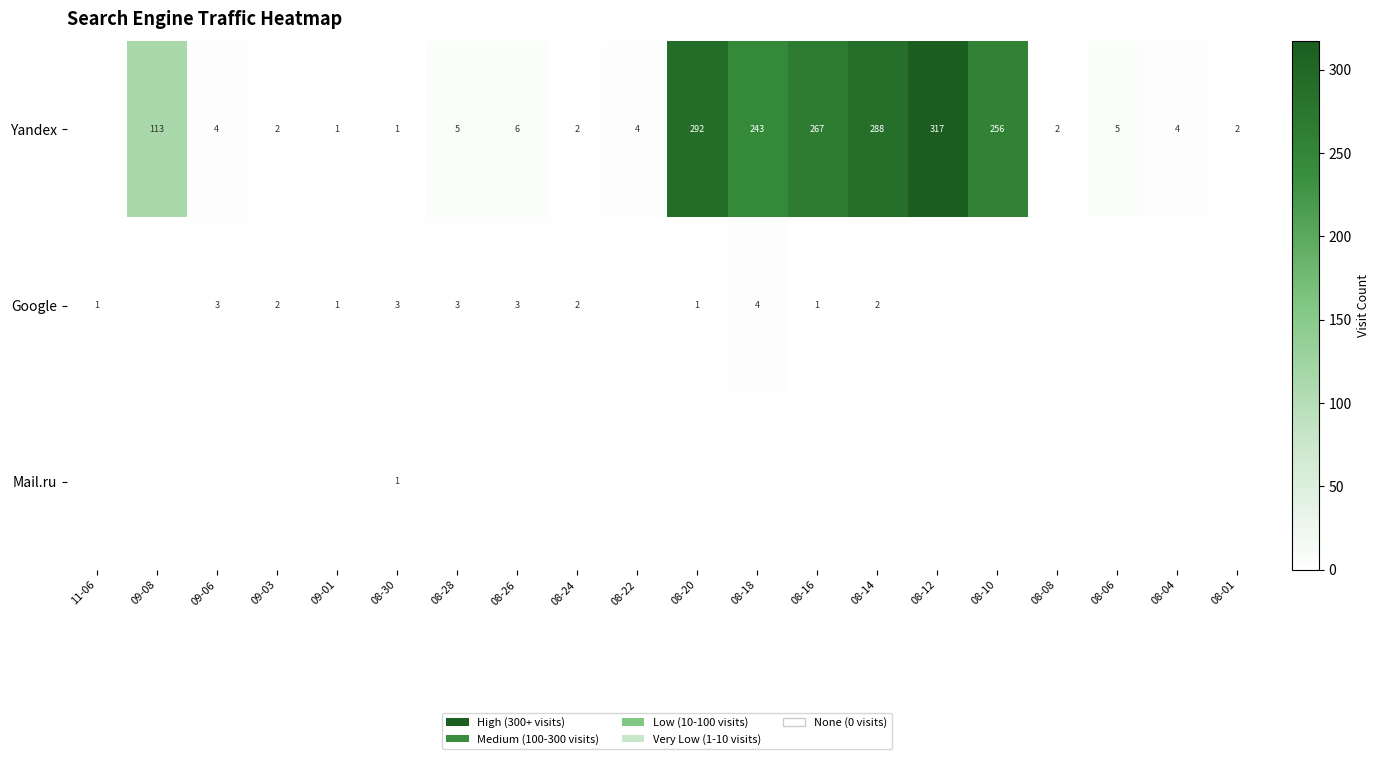

What is the sum of the Yandex values at 08-30 and 08-06?

6